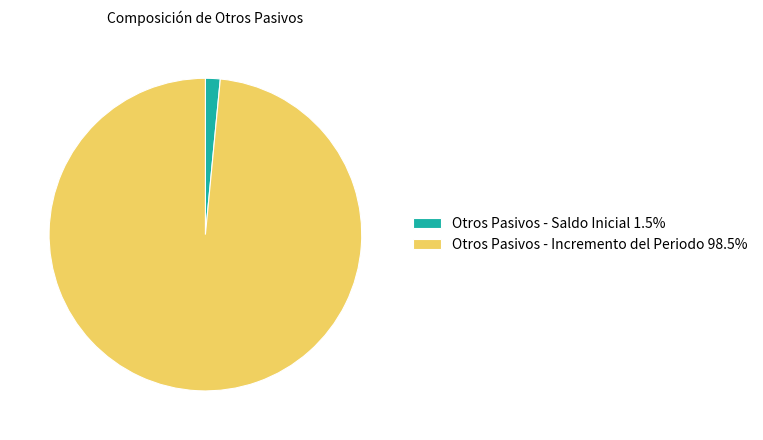

Count the number of slices in the pie.

2